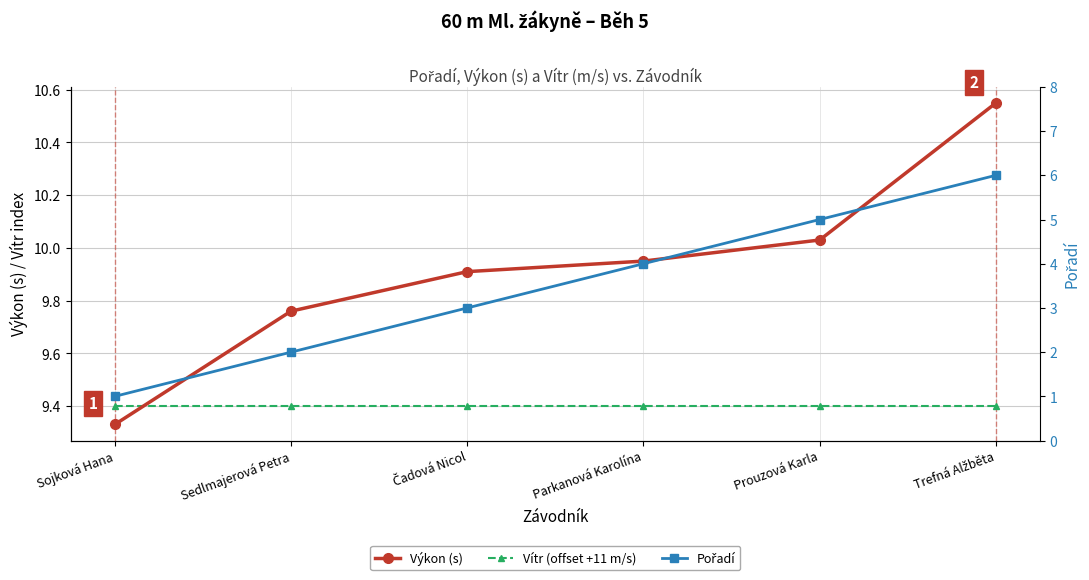

What is the difference between the maximum and second lowest values in the Výkon (s) series?

0.8